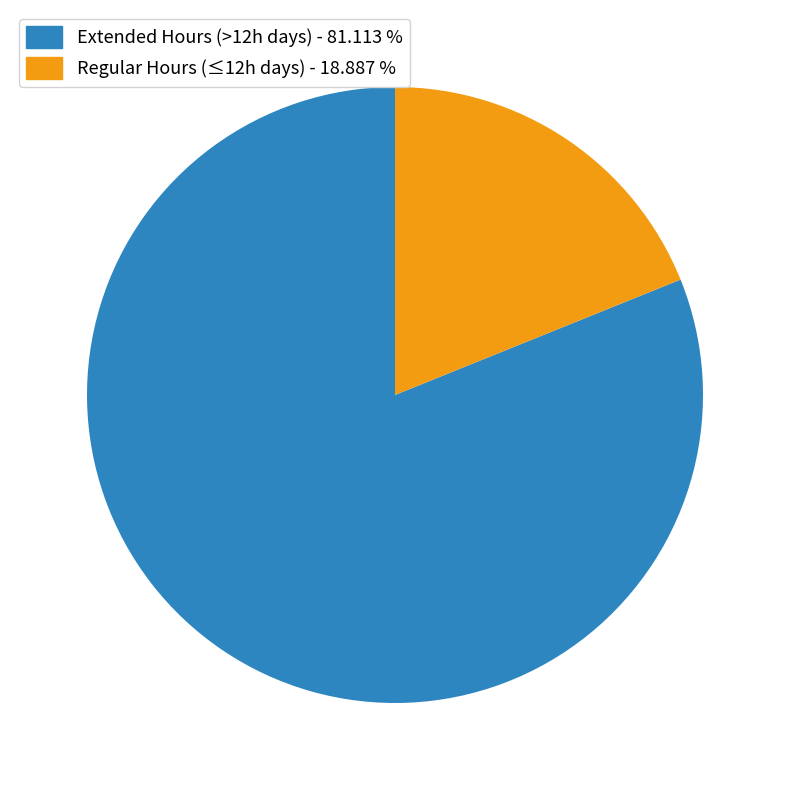

Is there a majority slice in this chart?

Yes